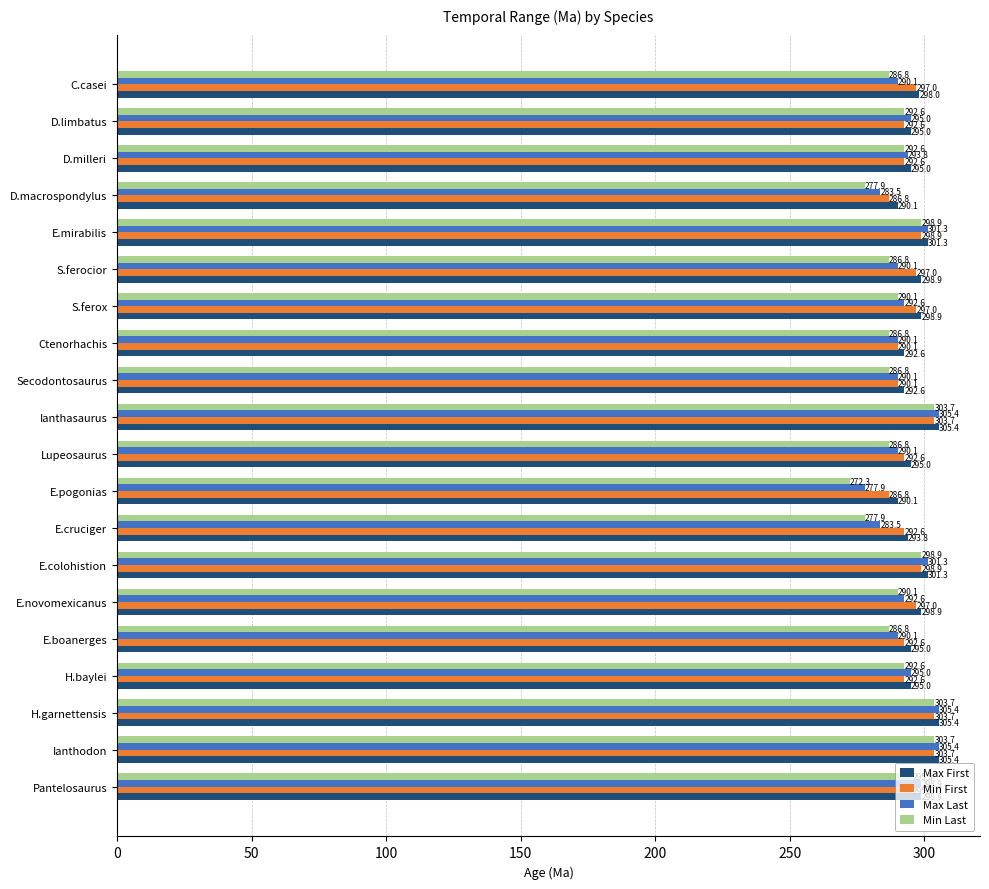

What is the difference between the maximum and minimum values in the Max Last series?

27.5